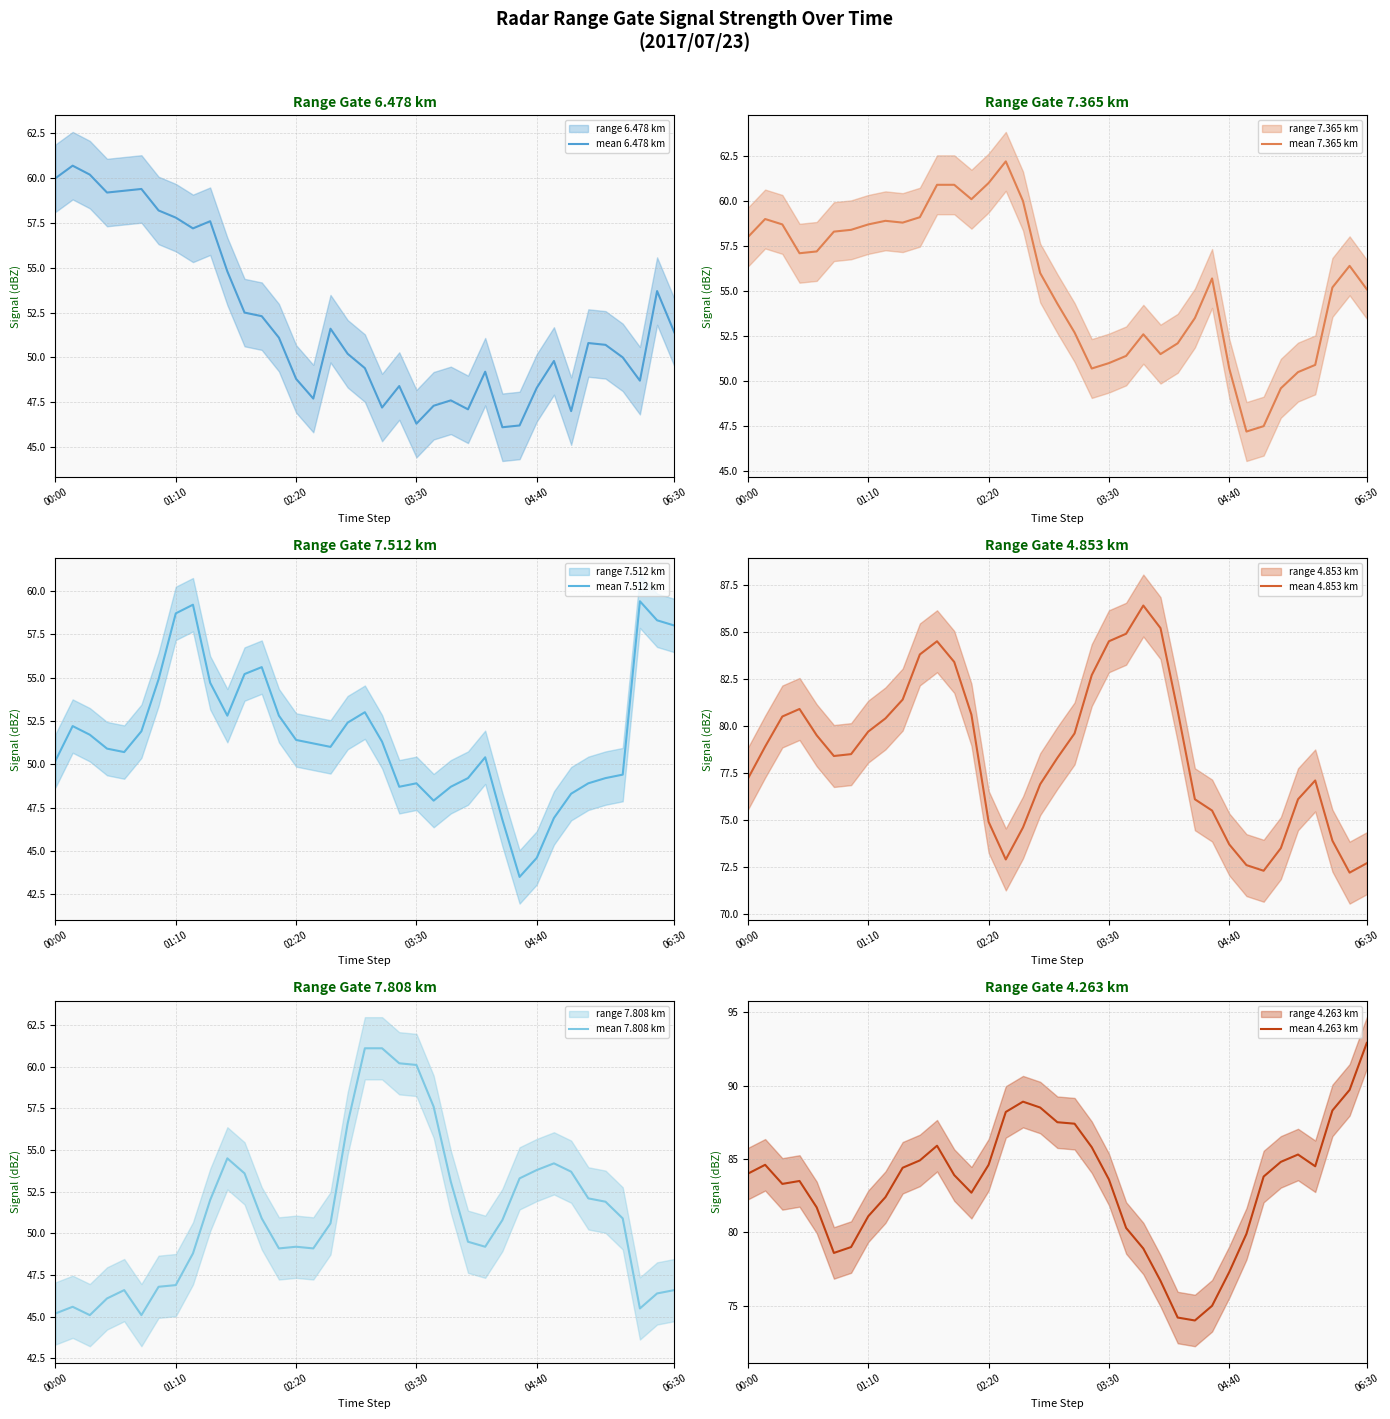

At which label does mean 4.263 km first exceed 83?

00:00